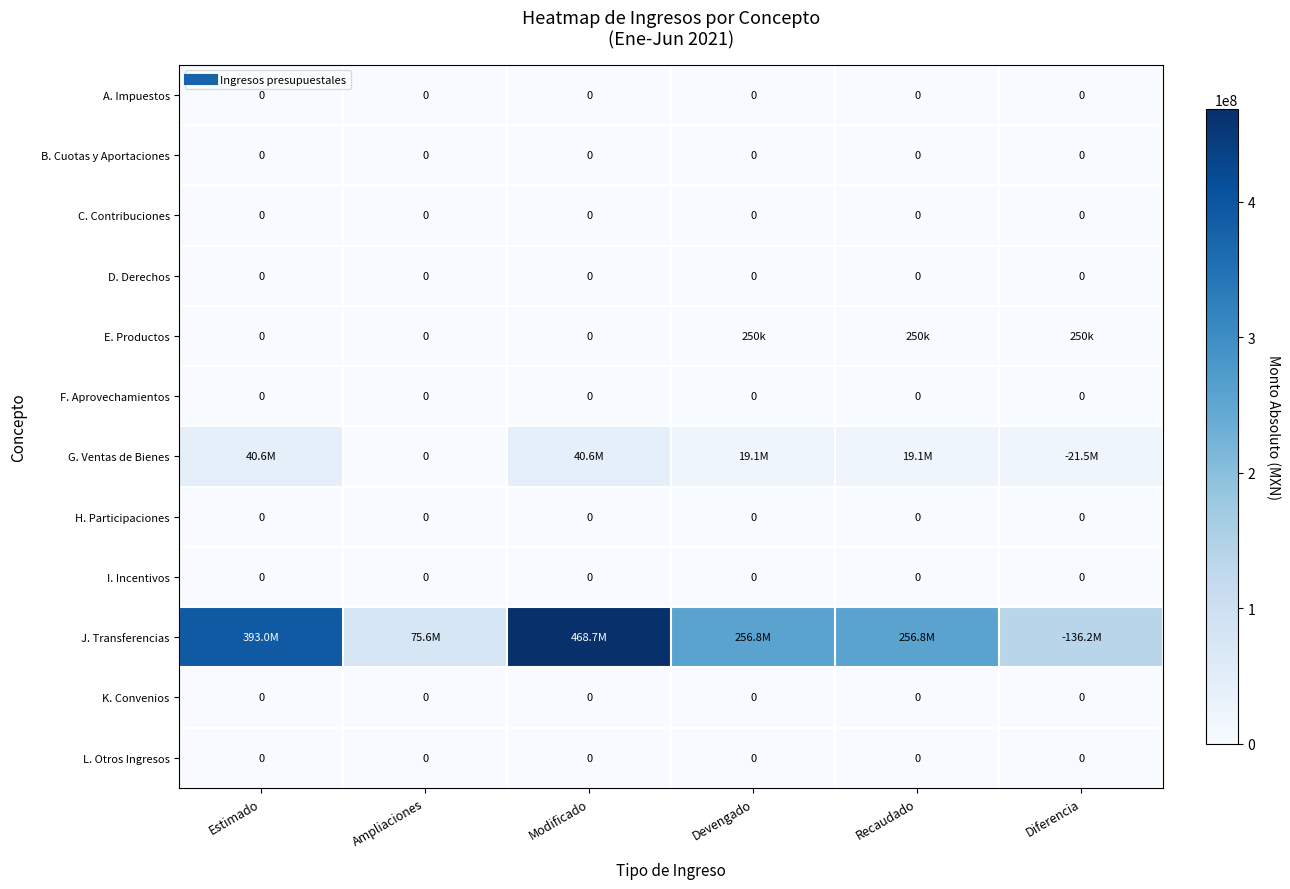

Rank the categories by K. Convenios value from lowest to highest.

Estimado, Ampliaciones, Modificado, Devengado, Recaudado, Diferencia